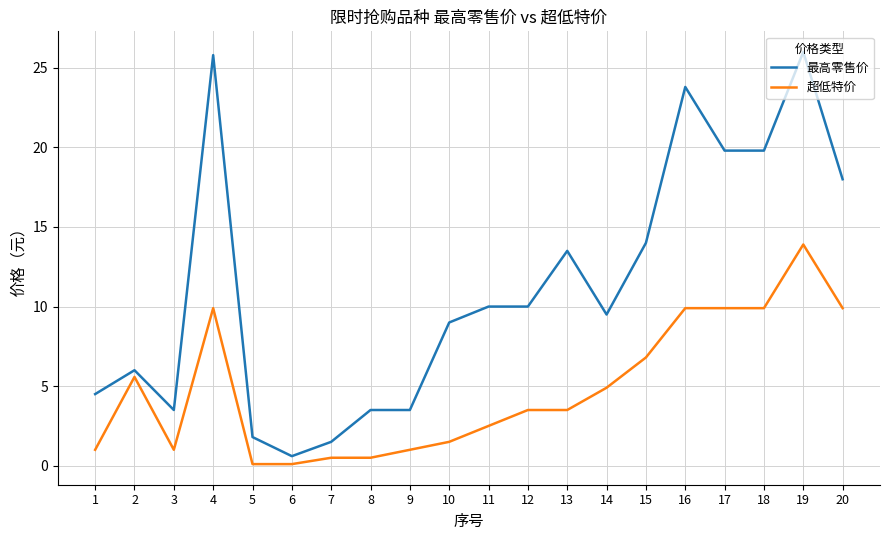

Is the value of 超低特价 at 18 greater than the value of 最高零售价 at 18?

No